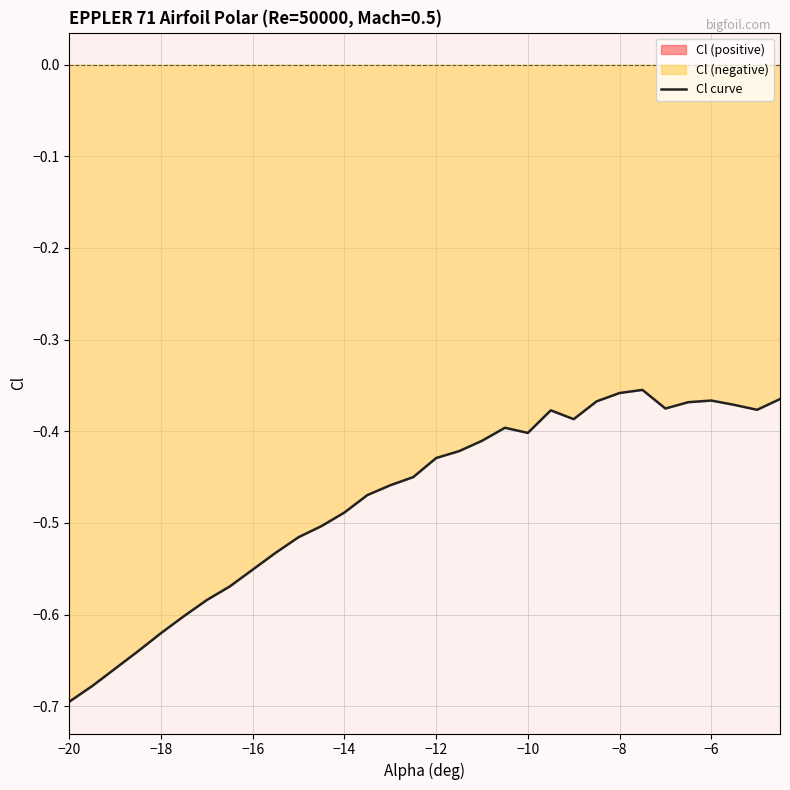

What is the average value?

-0.5